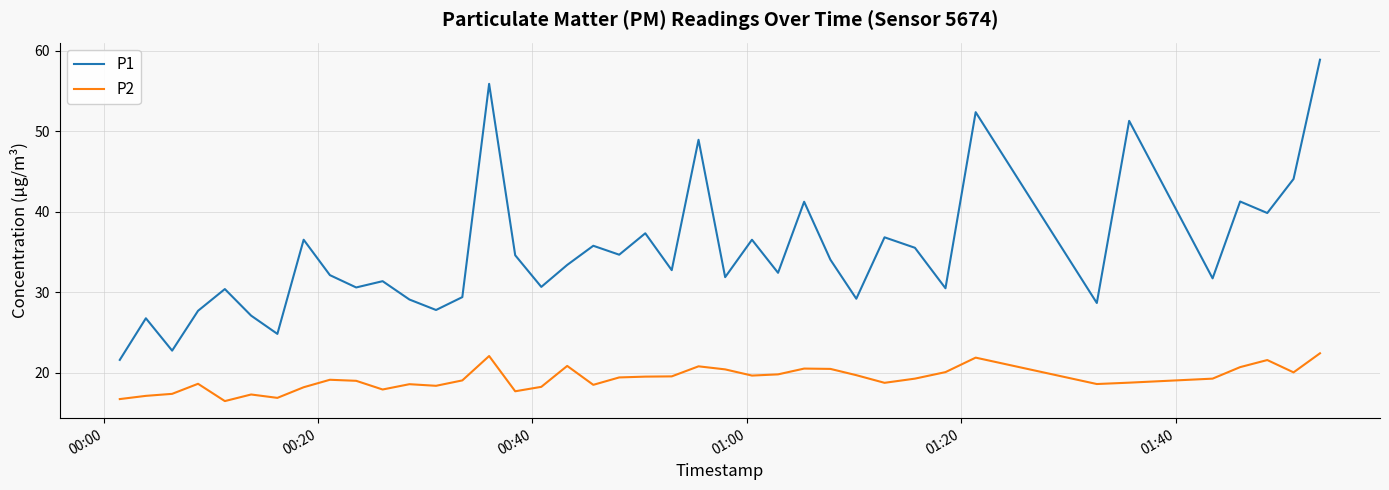

Which series has the largest range (max minus min)?

P1